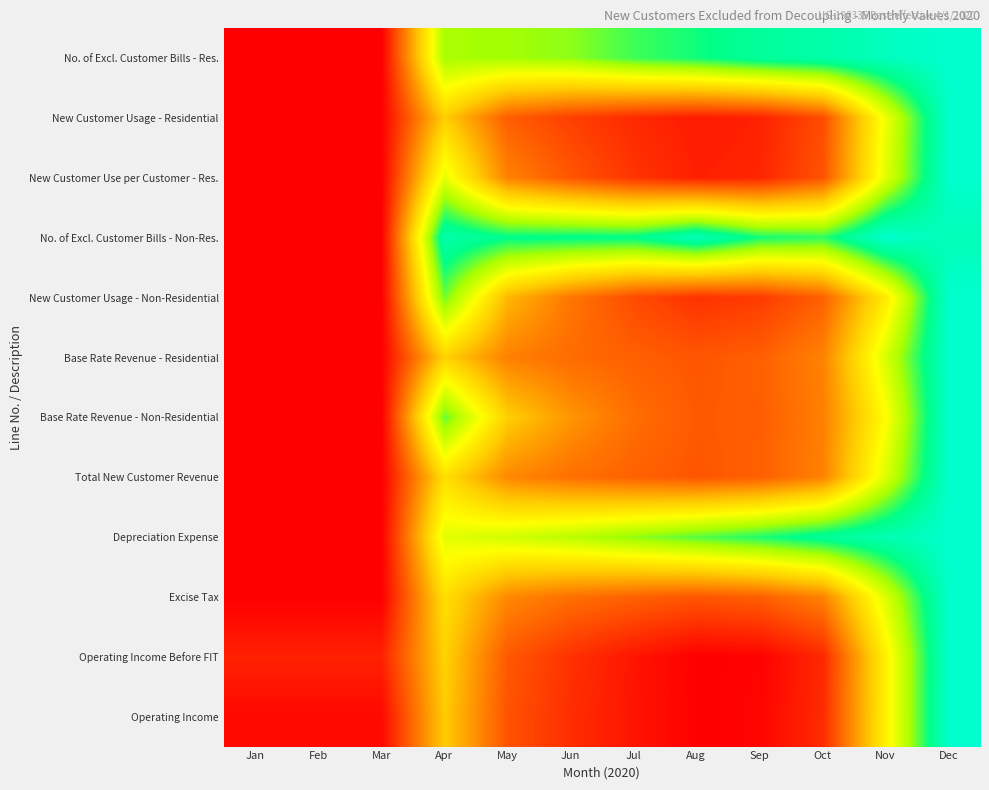

At how many categories does at least one series exceed 0?

12